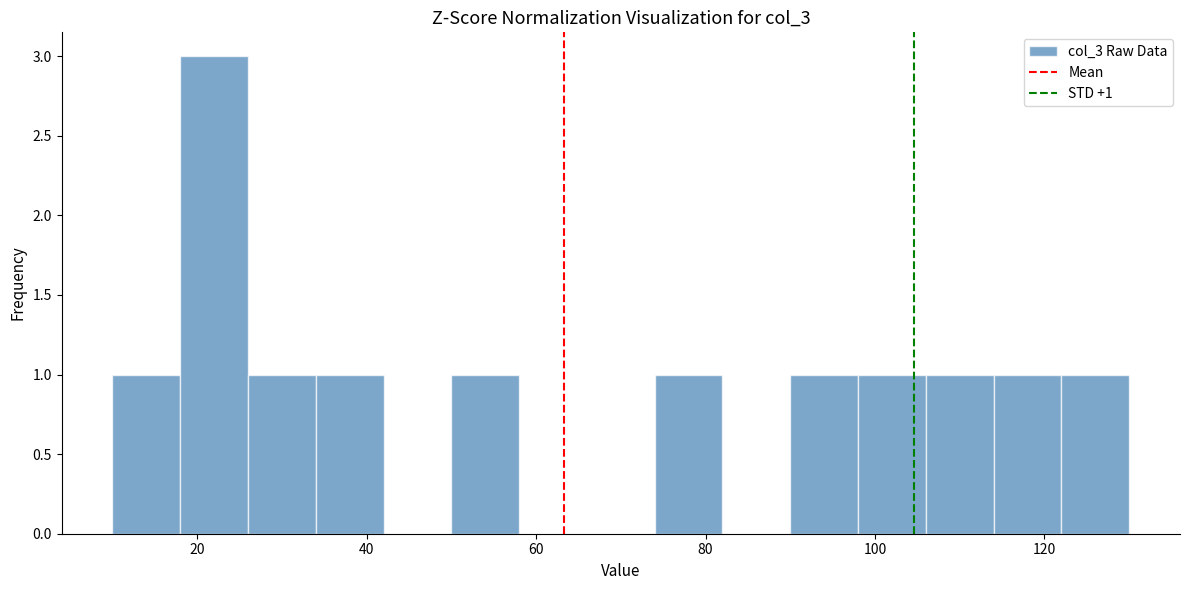

Which range on the x-axis has the tallest bar?

18 to 26